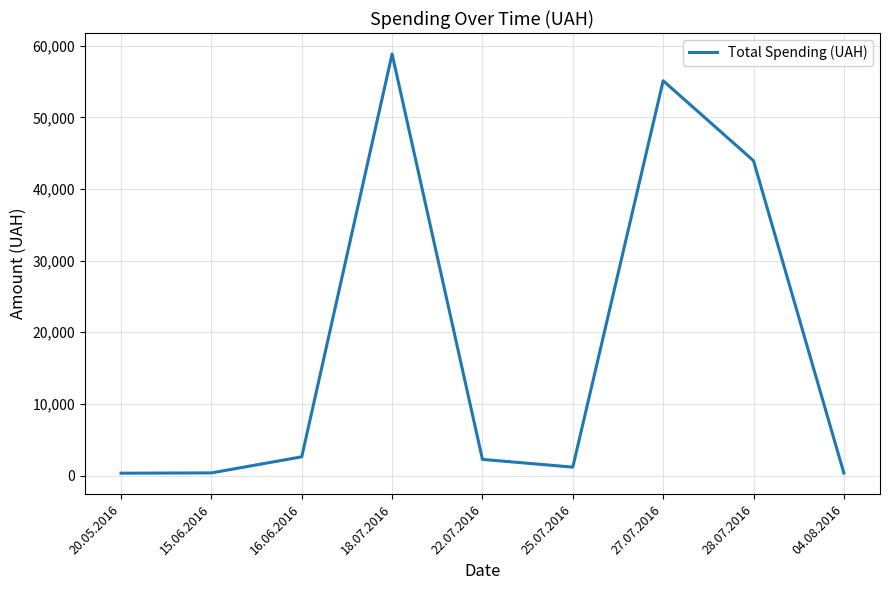

Count the number of categories in the chart.

9